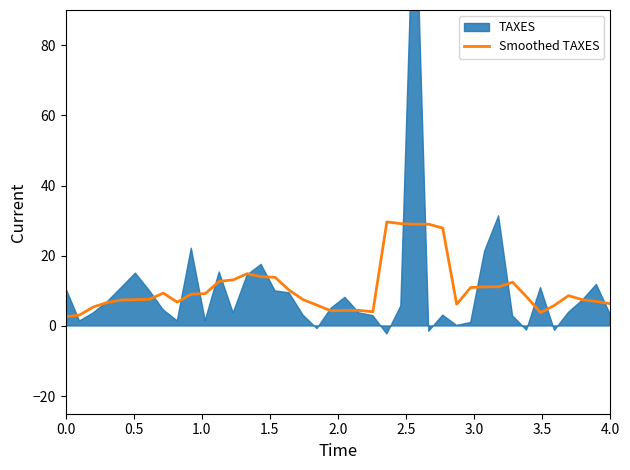

What is the highest value of the Smoothed TAXES series?

29.6